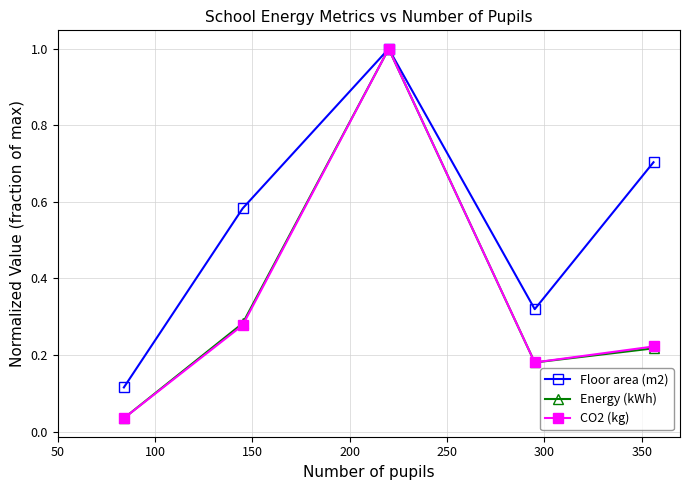

What is the average value of the Floor area (m2) series?

0.5